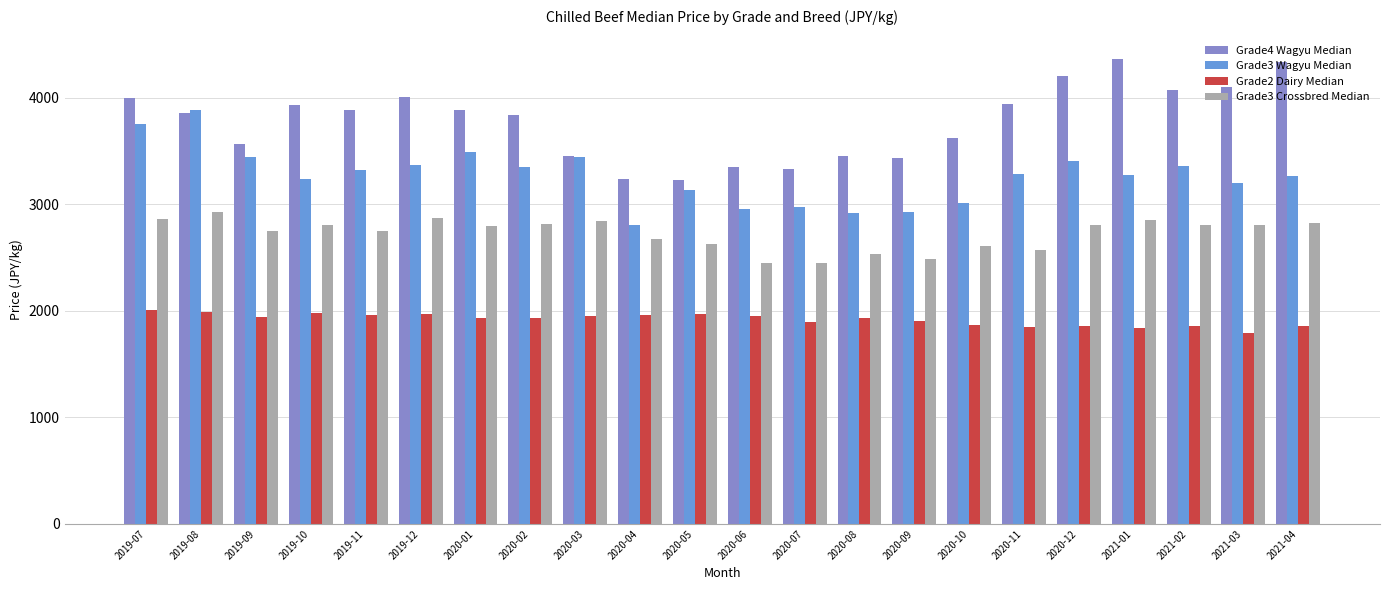

What is the highest value of the Grade4 Wagyu Median series?

4365